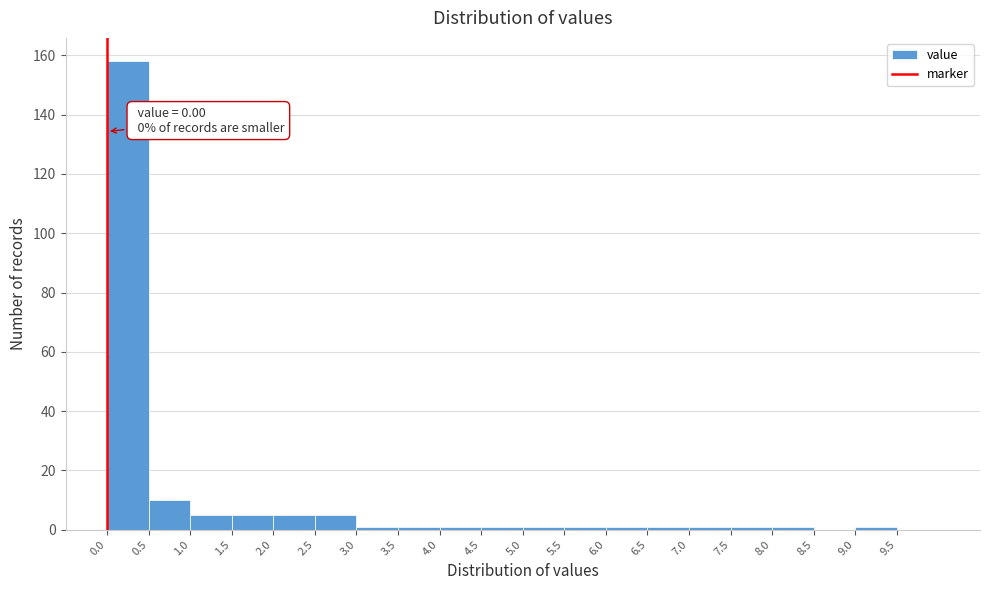

Over which range of the x-axis is the bar tallest?

0.0 to 0.5